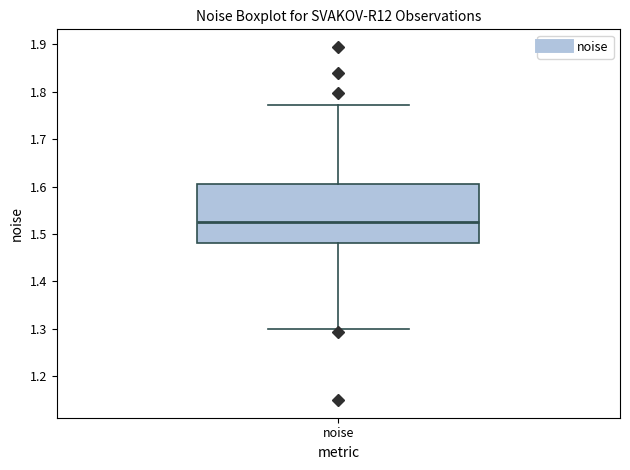

Transcribe this box plot: give where the median line is, the range the box spans, and where the two whiskers end, as read against the y-axis. The values are not printed on the chart, so give them approximately, as read against the axis.

median 1.52, box 1.48 to 1.60, whiskers 1.30 to 1.77